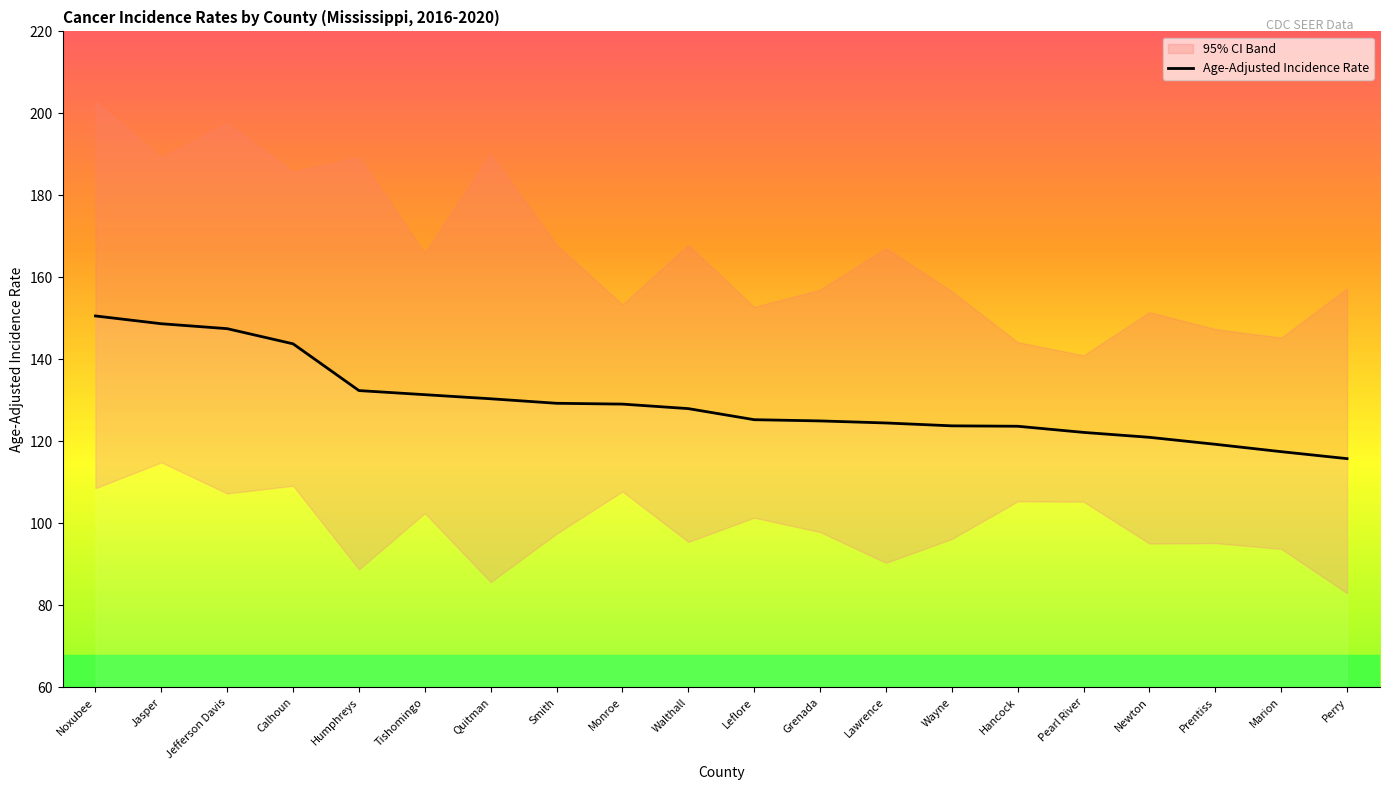

List the labels in order of value, largest first.

Noxubee, Jasper, Jefferson Davis, Calhoun, Humphreys, Tishomingo, Quitman, Smith, Monroe, Walthall, Leflore, Grenada, Lawrence, Wayne, Hancock, Pearl River, Newton, Prentiss, Marion, Perry